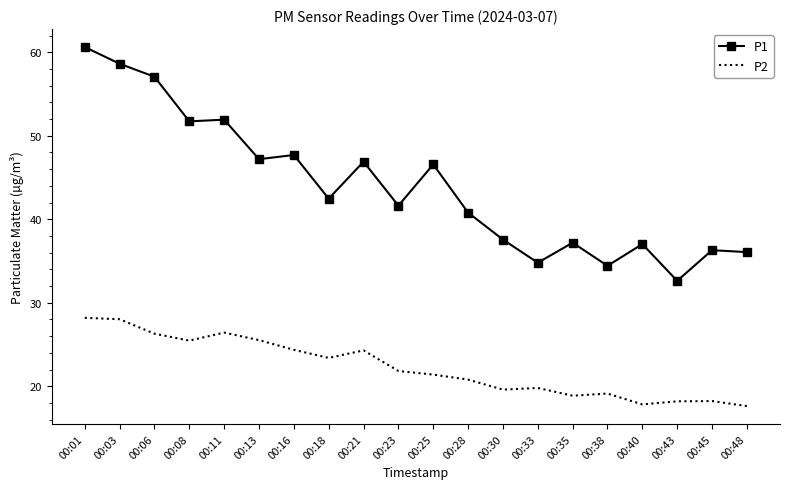

What is the sum of all P1 values?

879.3